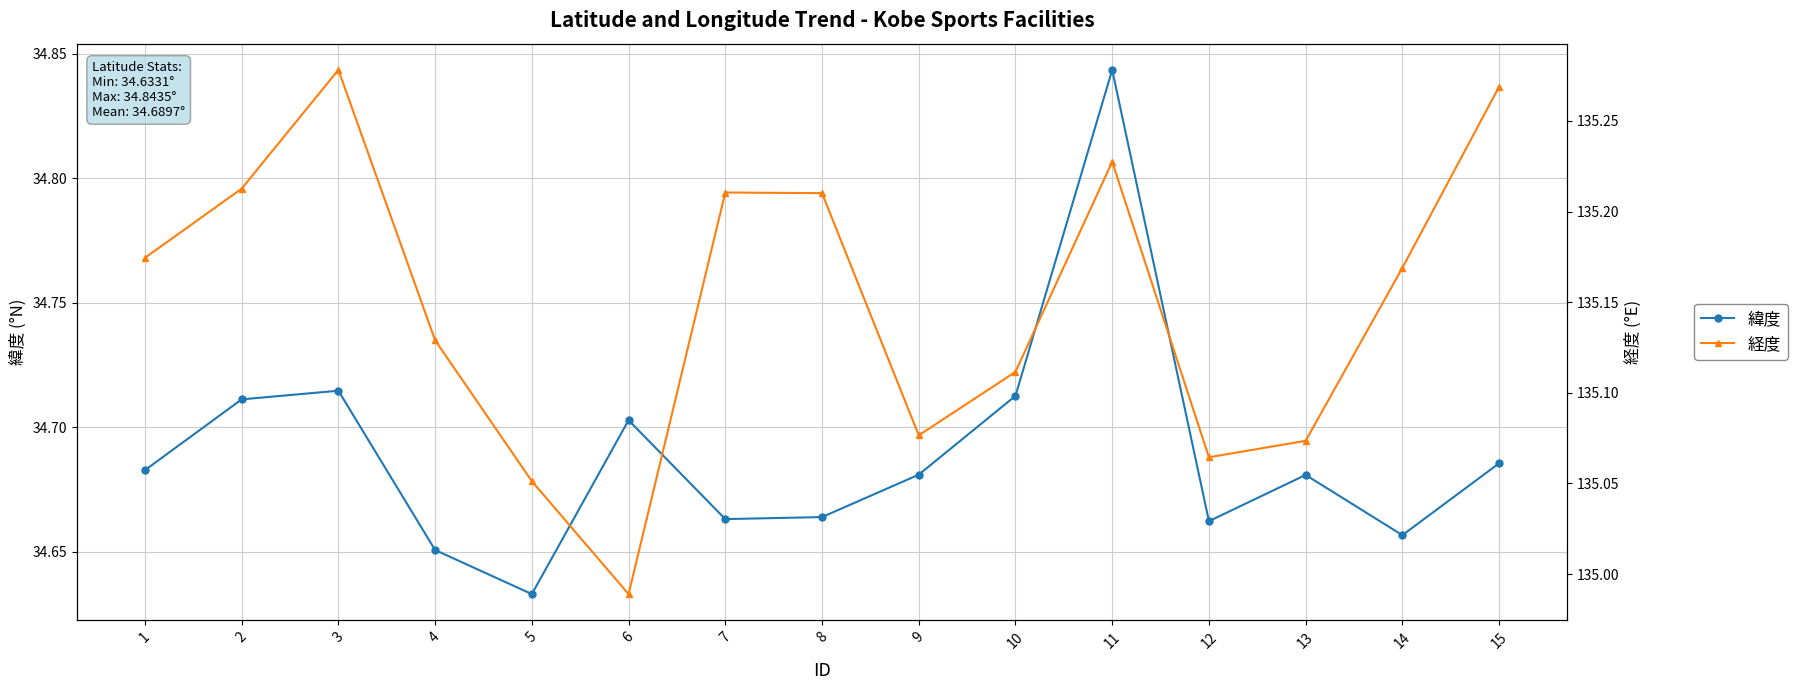

Where is the first local minimum for 経度?

6